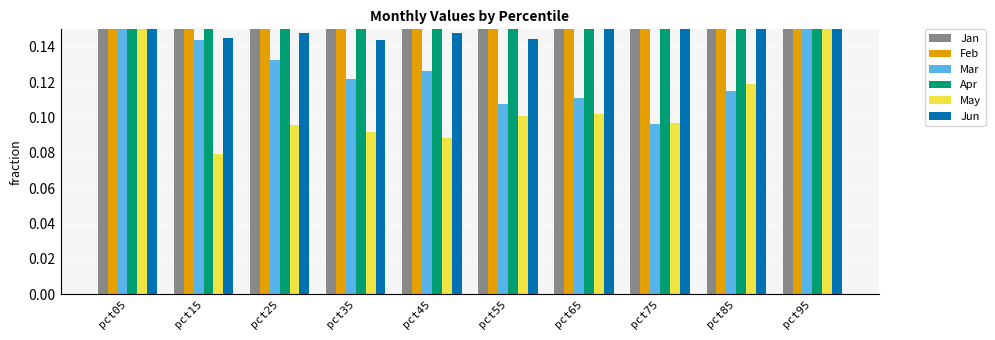

How many bars are there in each group?

6